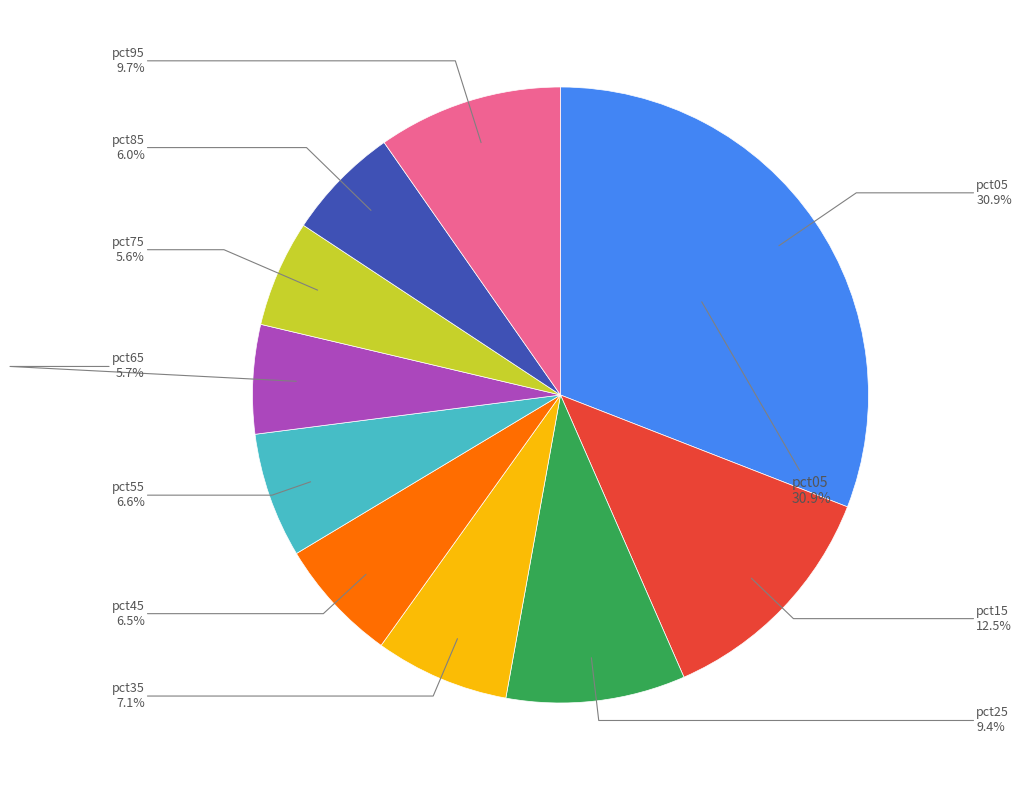

What percentage do pct05 and pct75 together represent?

36.5%